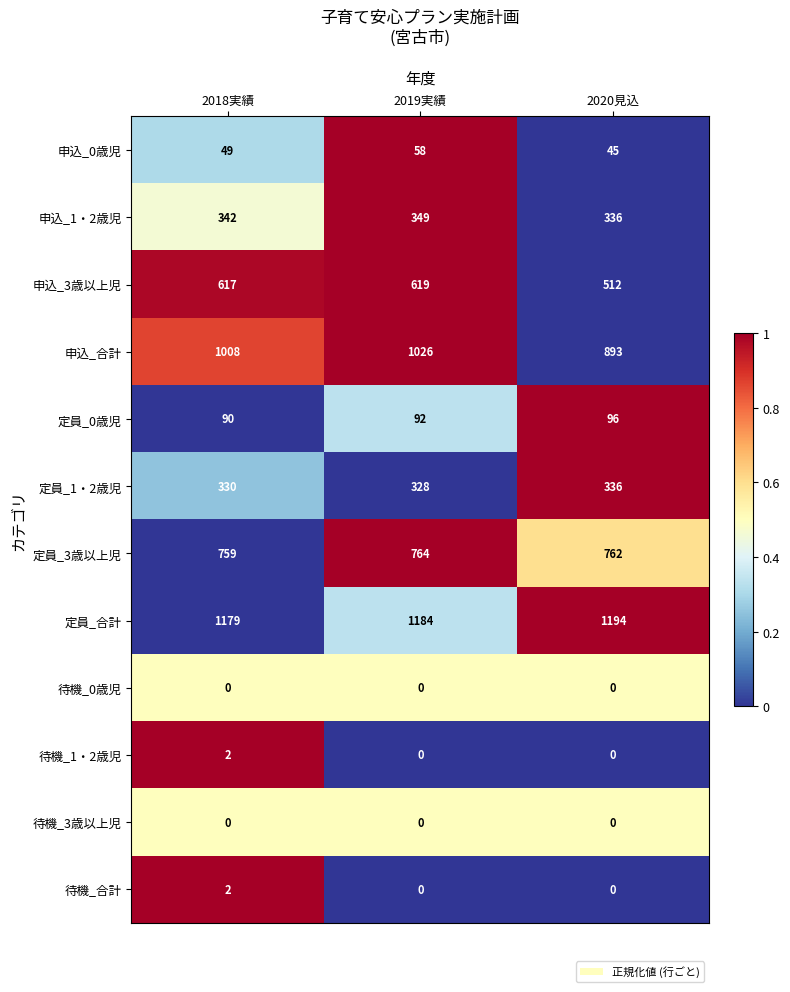

At how many categories does at least one series exceed 0?

3